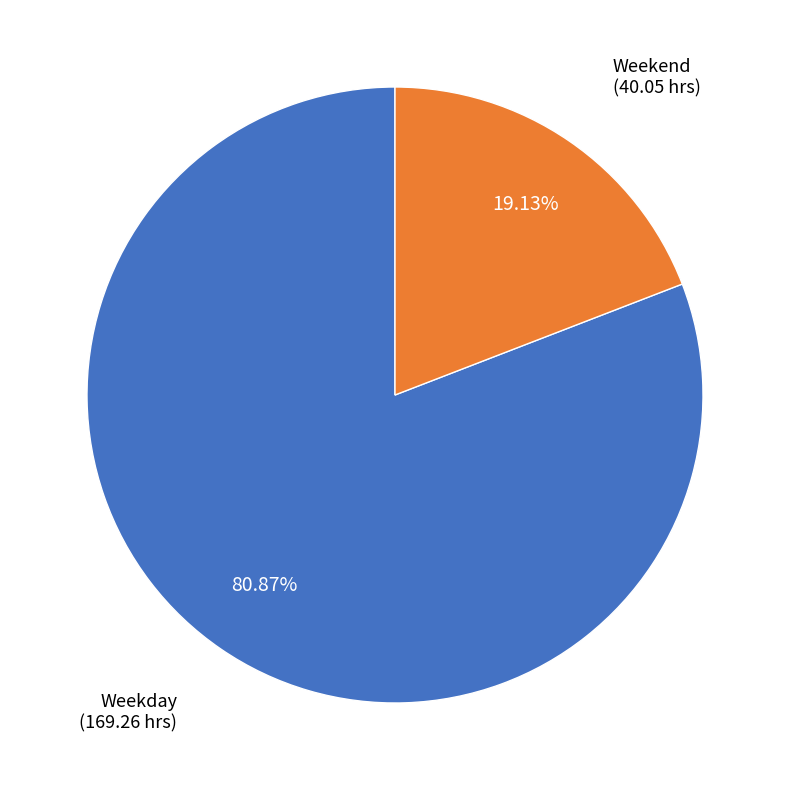

Does any single category account for the majority?

Yes